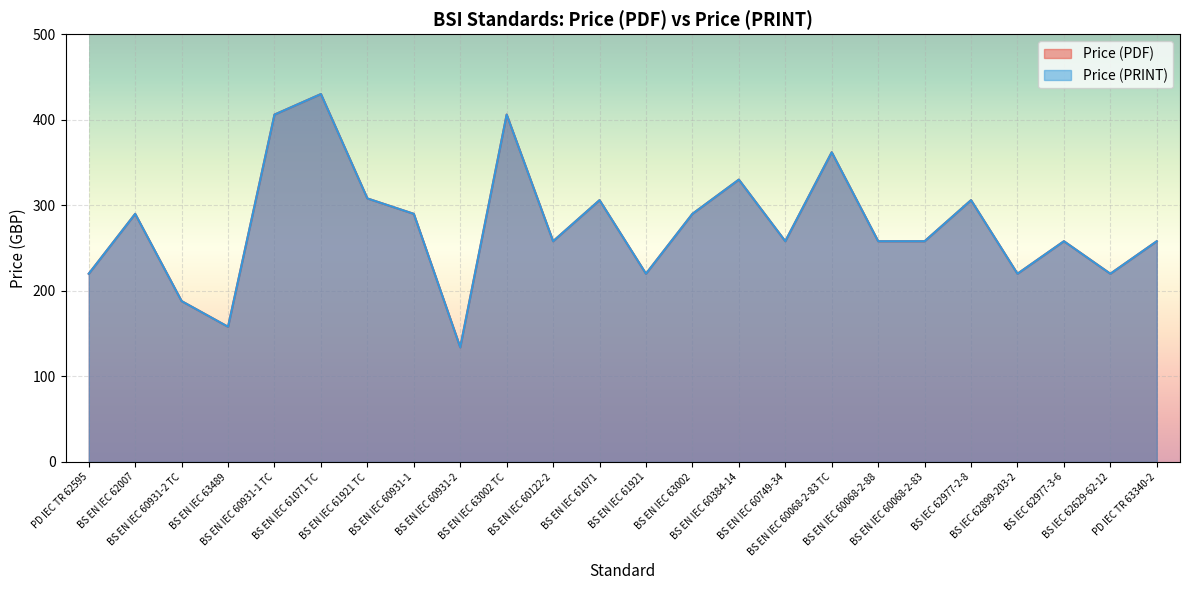

What is the difference between the Price (PDF) values at BS EN IEC 60068-2-88 and BS EN IEC 63002 TC?

148